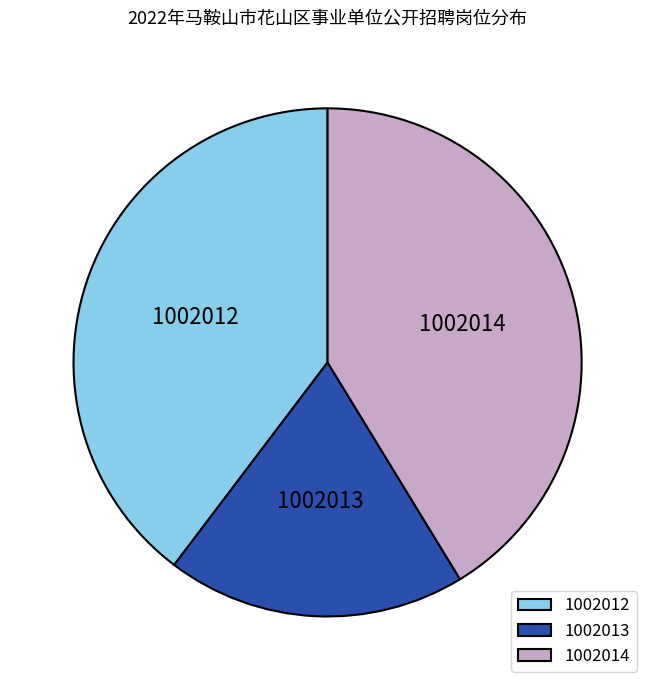

Which slice is the largest?

1002014